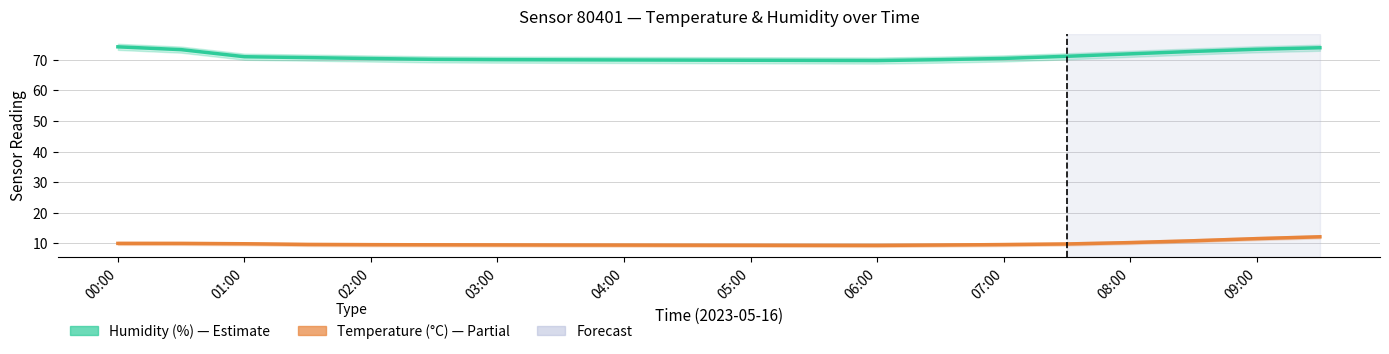

What is the maximum value for Humidity (%)?

74.3